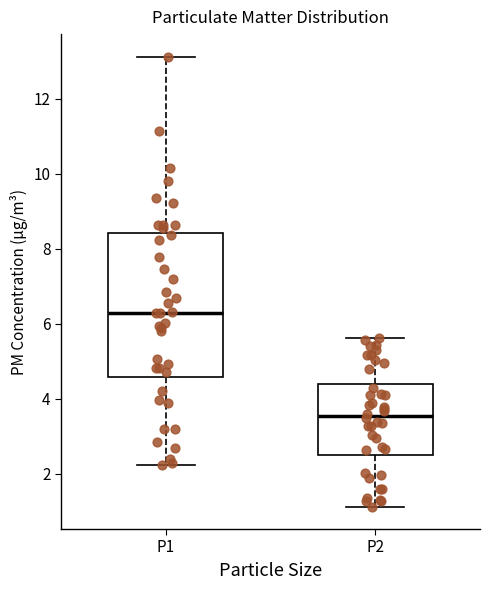

Where does the lower whisker of the box for P1 end on the y-axis? The values are not printed on the chart, so give them approximately, as read against the axis.

2.2